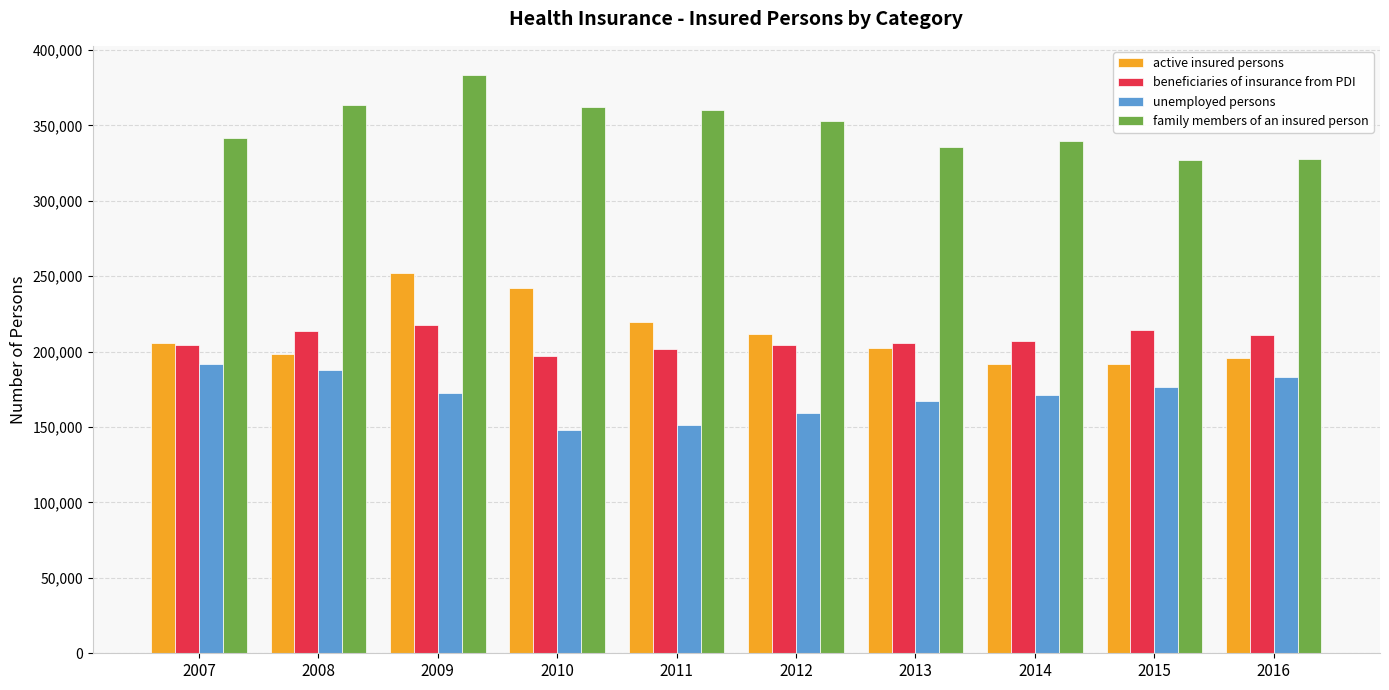

What is the difference between the maximum and minimum values in the active insured persons series?

60248